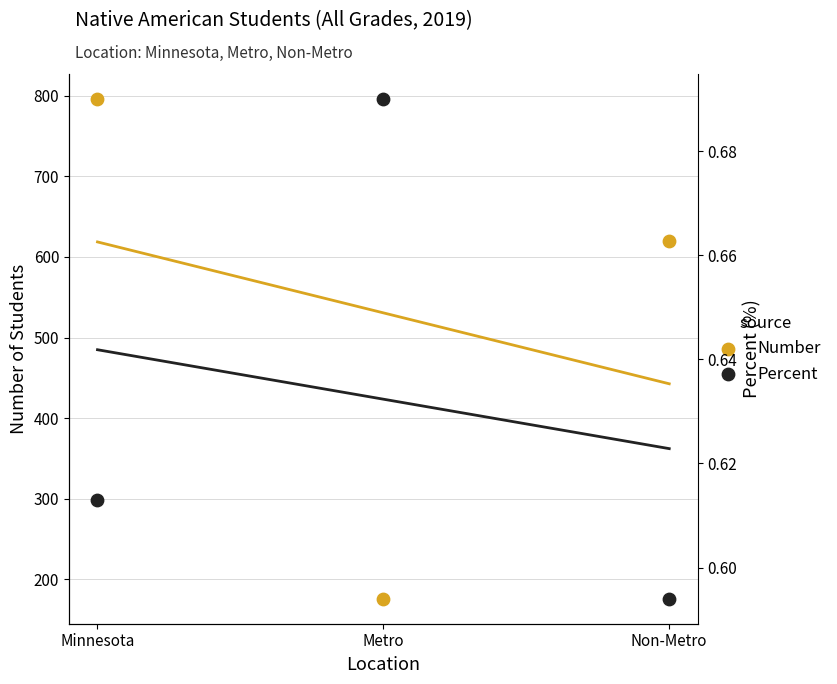

At how many categories does at least one series exceed 422?

2